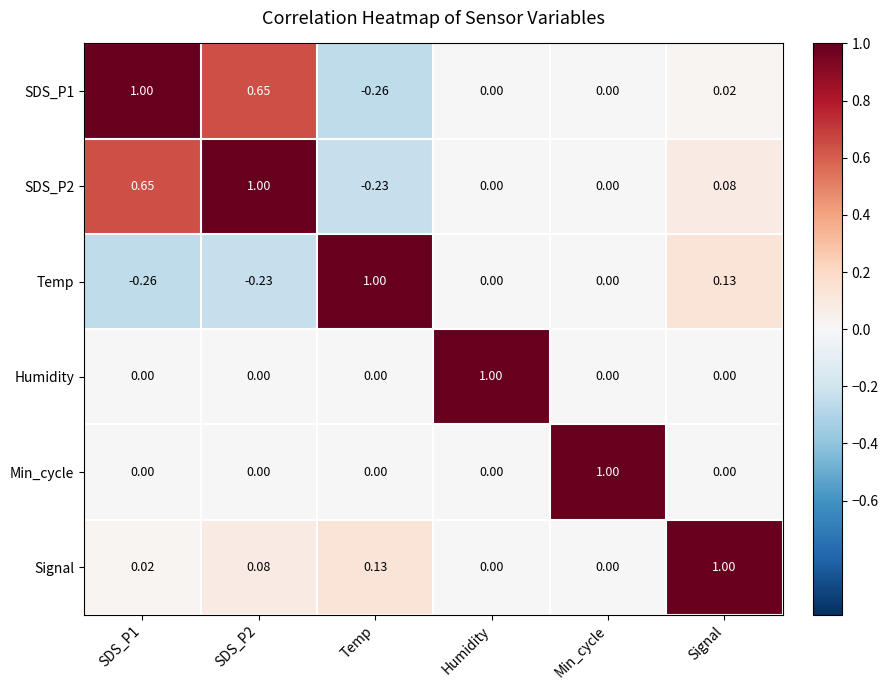

Is the value of SDS_P1 at Temp greater than the value of Humidity at SDS_P2?

No